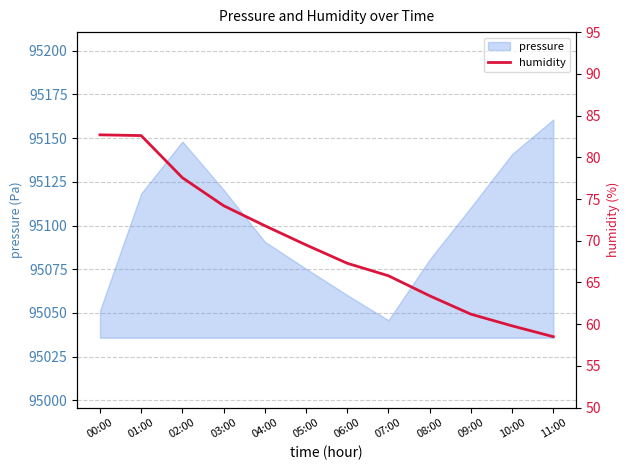

Which category has the lowest value across all series?

11:00